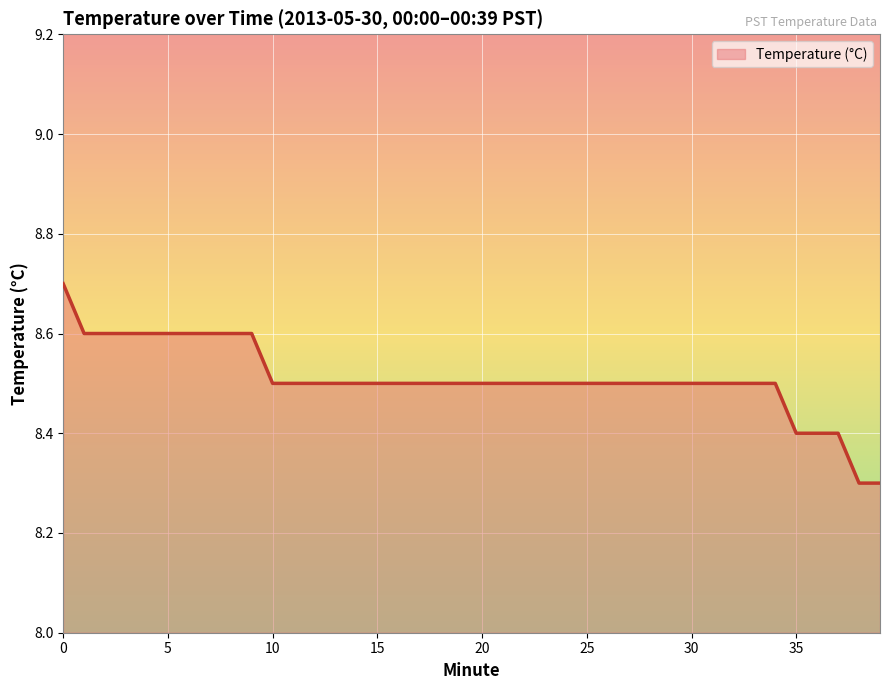

What is the minimum value shown in the chart?

8.3